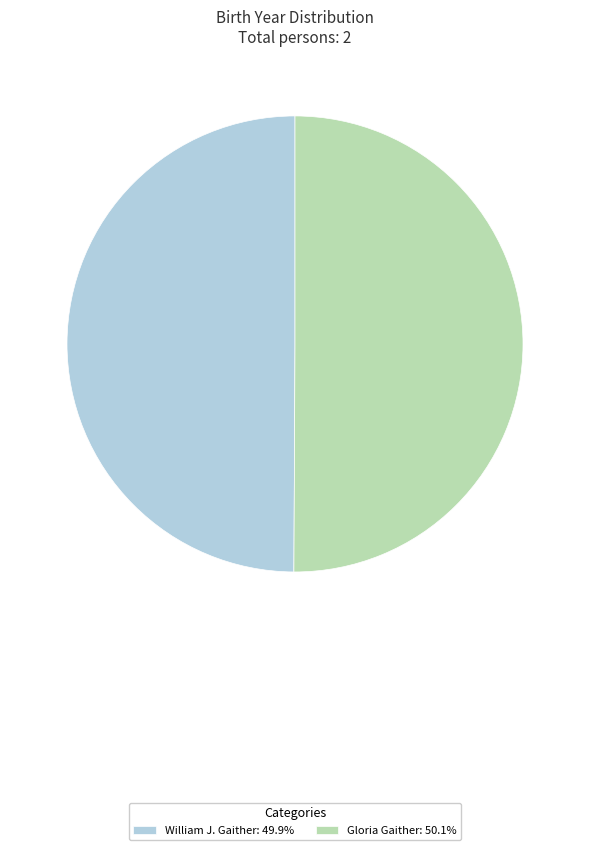

Combined, do Gloria Gaither: 50.1% and William J. Gaither: 49.9% account for over 50%?

Yes